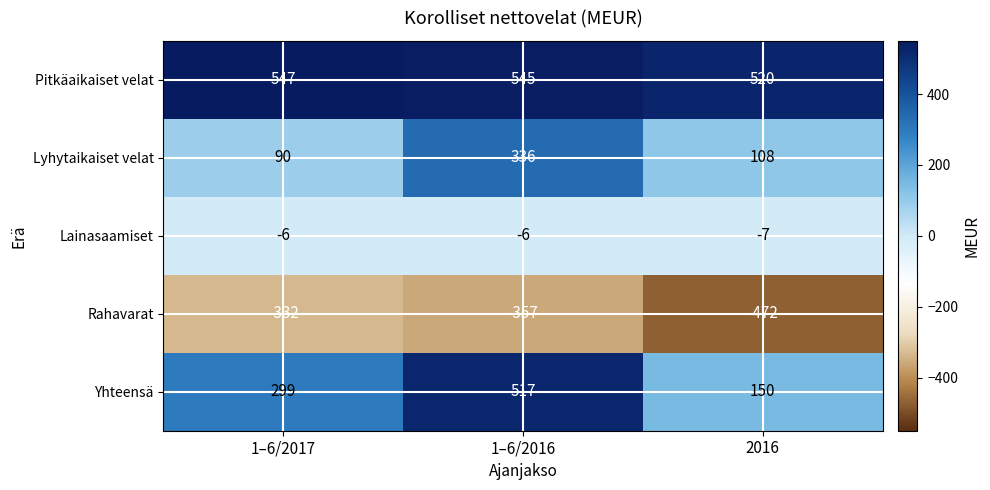

Which series changed the most between 1–6/2017 and 2016?

Yhteensä